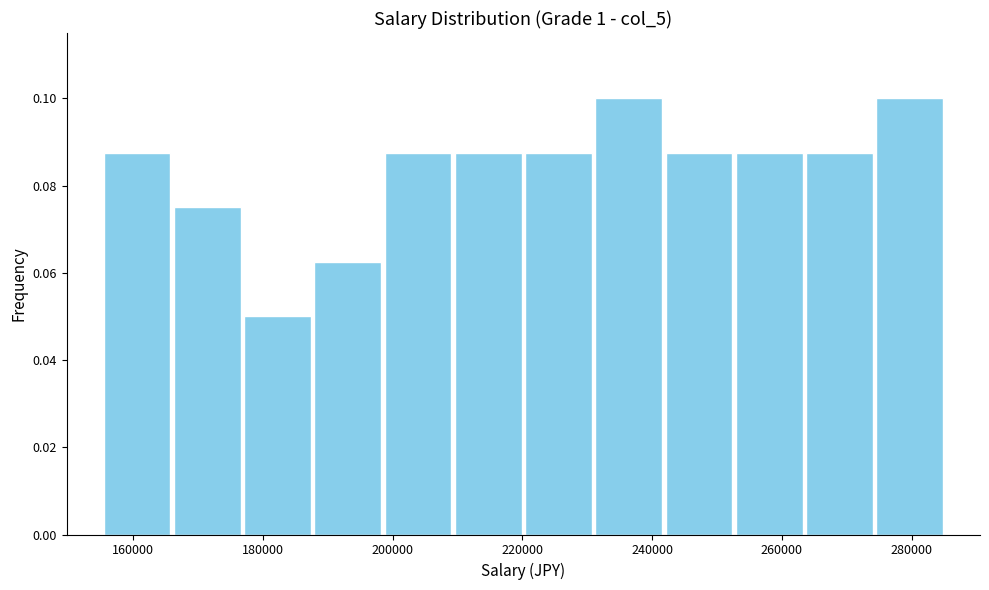

How tall is the bar that spans 156000 to 166000 on the x-axis? Neither the bar edges nor the heights are printed on the chart, so give them approximately, as read against the axes.

0.088